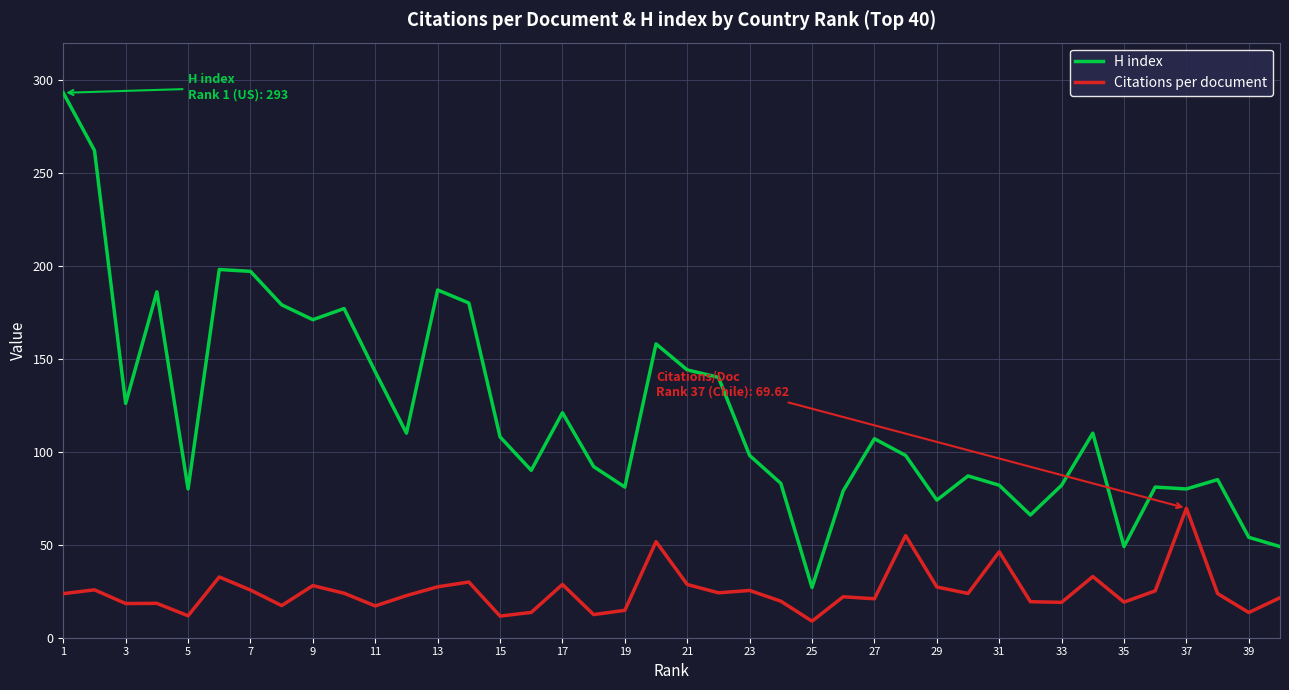

True or false: H index and Citations per document cross at least once.

False